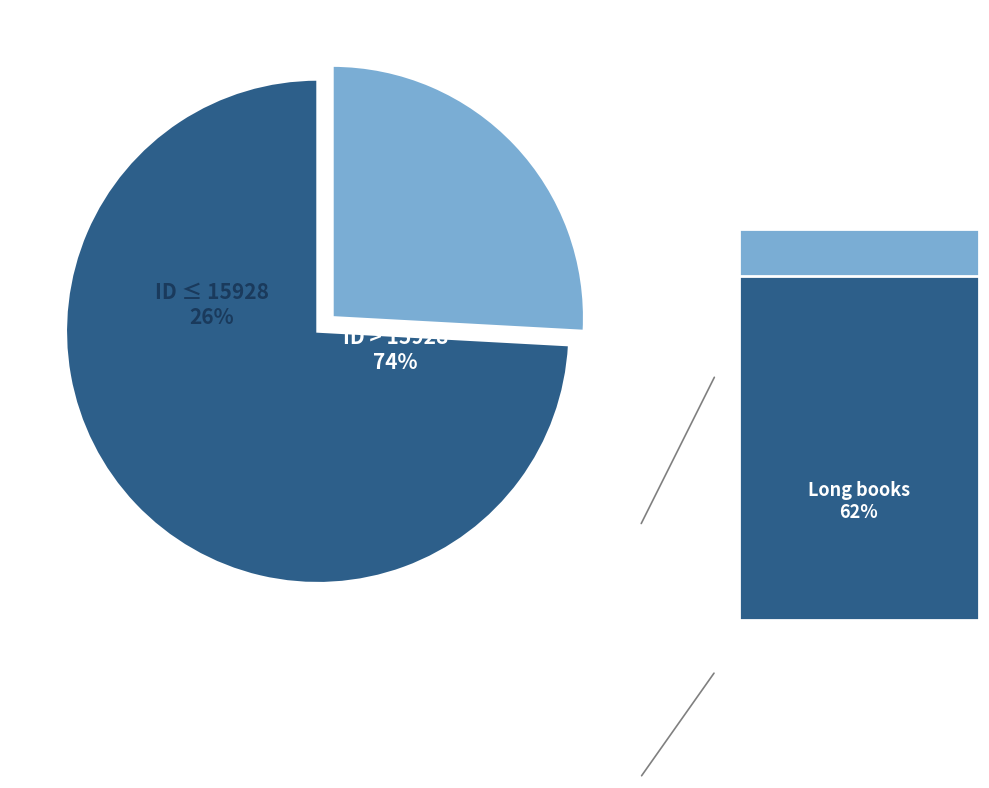

How much of the chart is everything except 14328?

90.4%